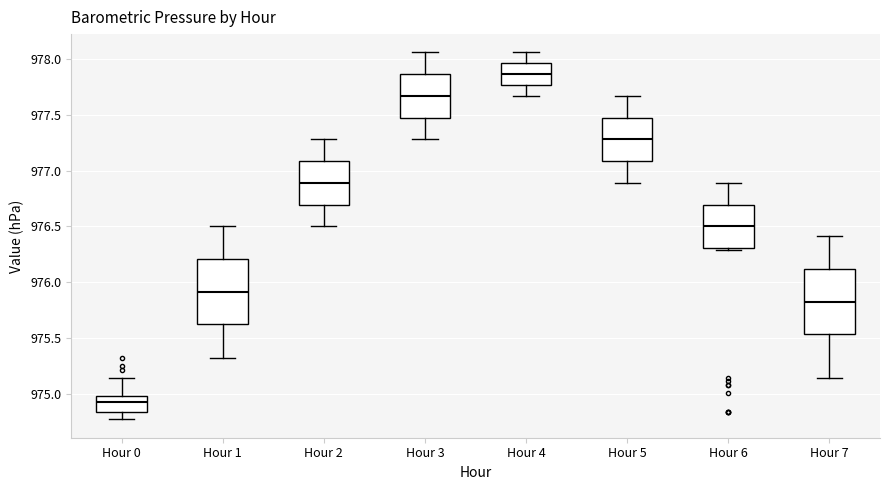

Reading left to right, transcribe this box plot: for each box, give where its median line is, the range the box spans, and where its two whiskers end, as read against the y-axis. The values are not printed on the chart, so give them approximately, as read against the axis.

Hour 0: median 974.95, box 974.85 to 975.00, whiskers 974.75 to 975.15
Hour 1: median 975.90, box 975.60 to 976.20, whiskers 975.30 to 976.50
Hour 2: median 976.90, box 976.70 to 977.10, whiskers 976.50 to 977.30
Hour 3: median 977.65, box 977.50 to 977.85, whiskers 977.30 to 978.05
Hour 4: median 977.85, box 977.75 to 977.95, whiskers 977.65 to 978.05
Hour 5: median 977.30, box 977.10 to 977.50, whiskers 976.90 to 977.65
Hour 6: median 976.50, box 976.30 to 976.70, whiskers 976.30 to 976.90
Hour 7: median 975.85, box 975.55 to 976.10, whiskers 975.15 to 976.40